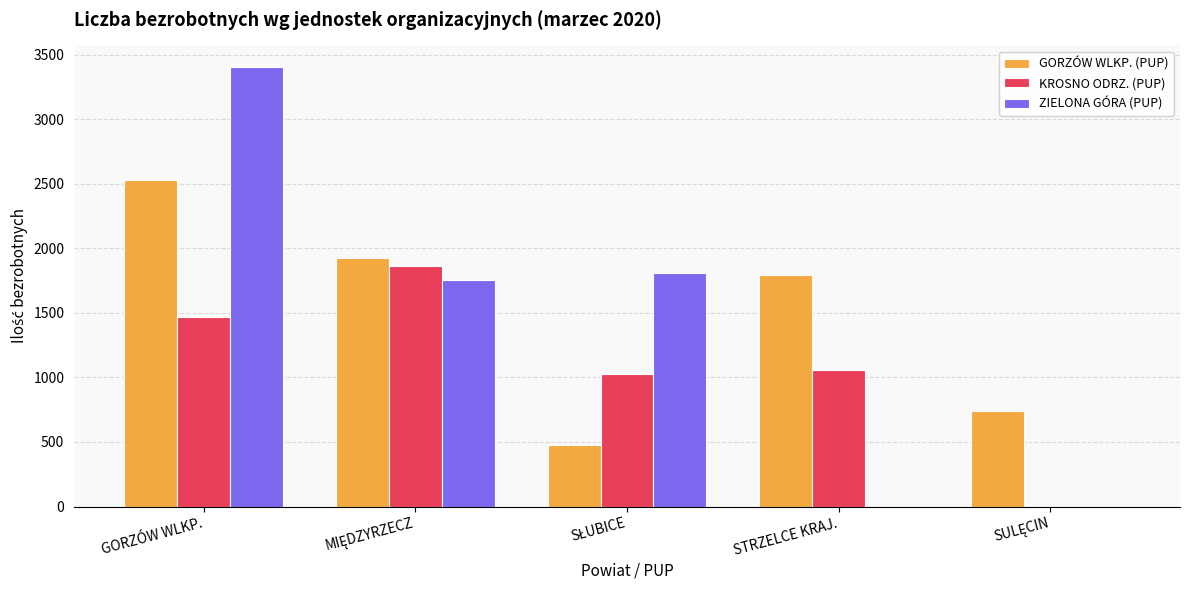

At which category is the sum across all series the highest?

GORZÓW WLKP.